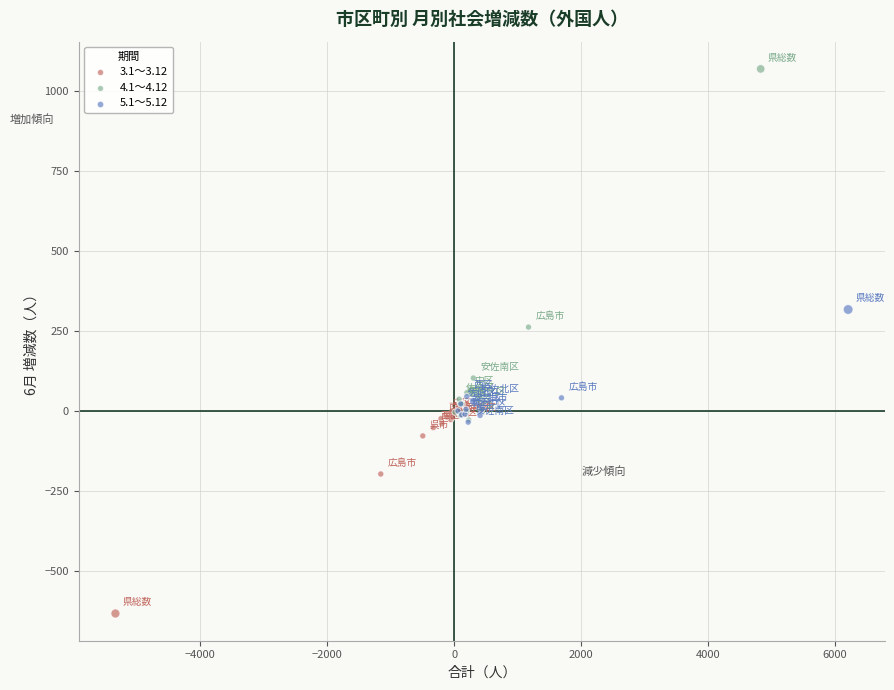

Which series reaches the maximum Y coordinate?

4.1～4.12